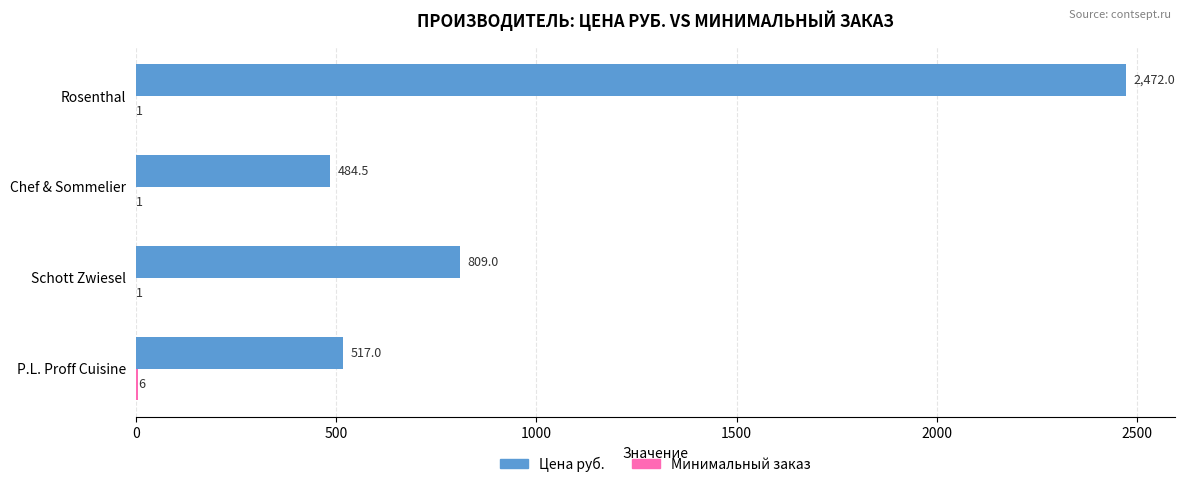

What is the average value of the Цена руб. series?

1070.6